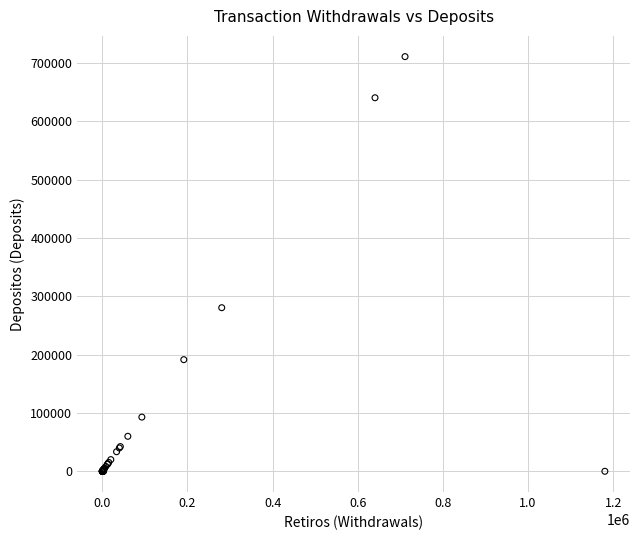

What Y value in the scatter plot is closest to 355500?

280500.0